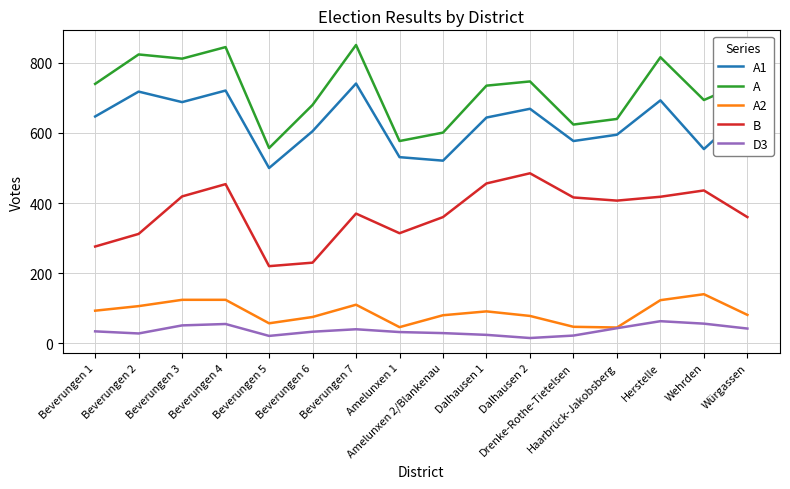

True or false: B and A1 intersect in this chart.

False